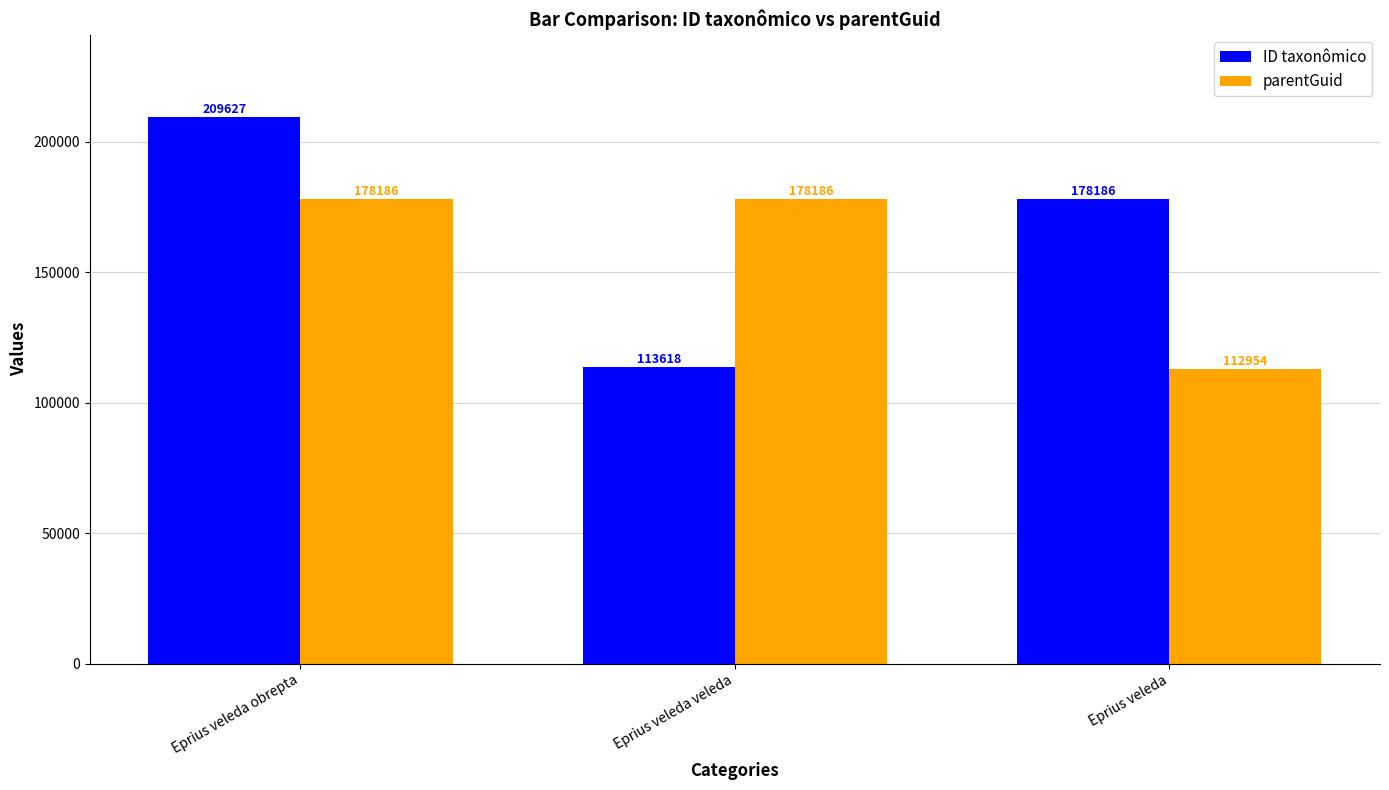

How many parentGuid values are between 112954 and 178186?

3